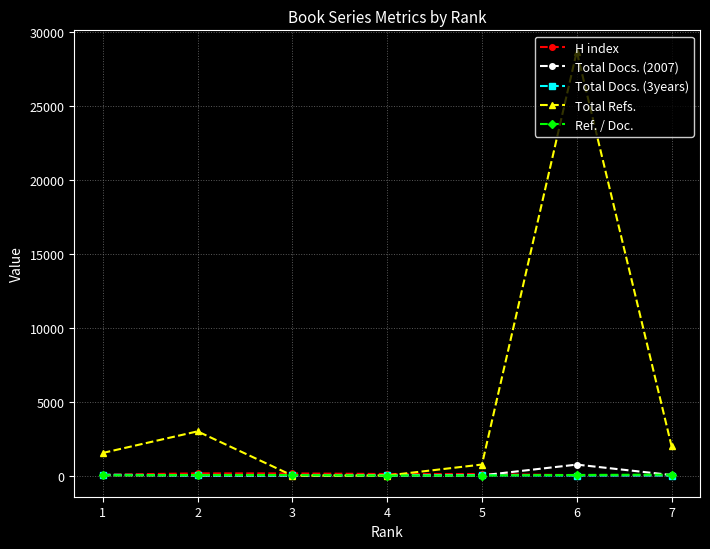

Is it true that H index equals 24 at 6?

True